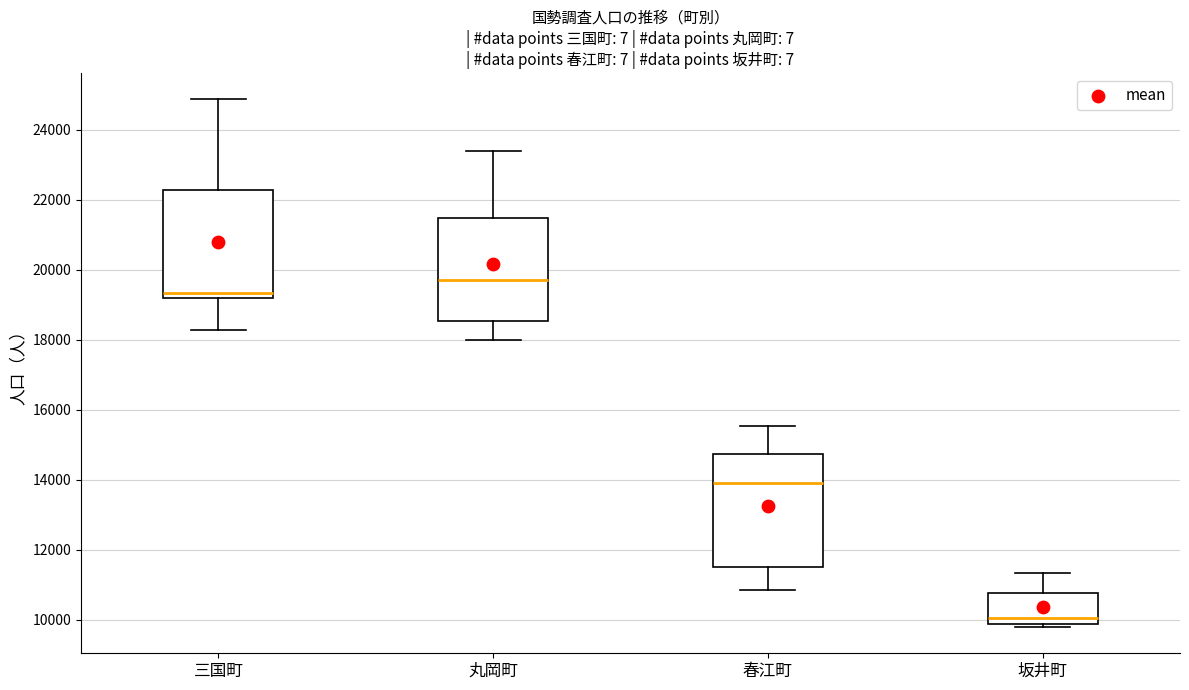

Reading left to right, transcribe this box plot: for each box, give where its median line is, the range the box spans, and where its two whiskers end, as read against the y-axis. The values are not printed on the chart, so give them approximately, as read against the axis.

三国町: median 19400, box 19200 to 22200, whiskers 18200 to 24800
丸岡町: median 19600, box 18600 to 21400, whiskers 18000 to 23400
春江町: median 14000, box 11400 to 14800, whiskers 10800 to 15600
坂井町: median 10000, box 9800 to 10800, whiskers 9800 (just below the box's lower edge) to 11400